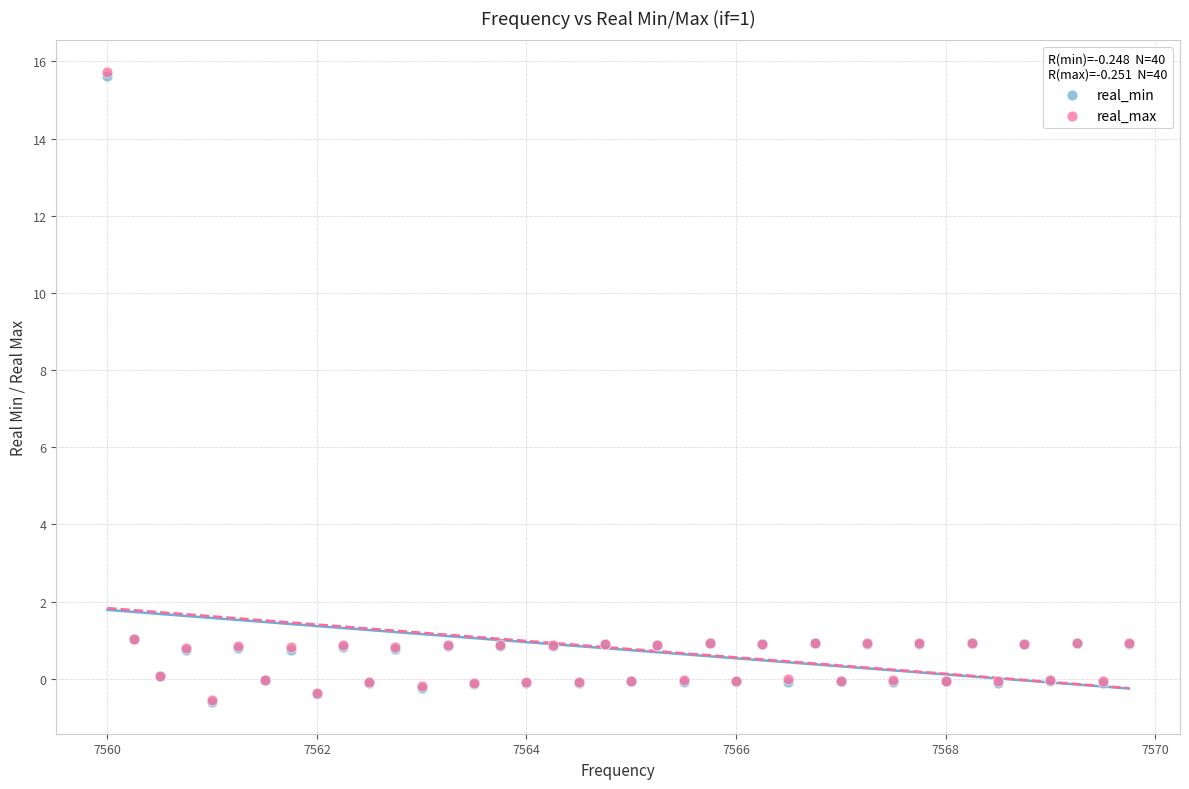

Which series has the largest Y range (max minus min)?

real_max